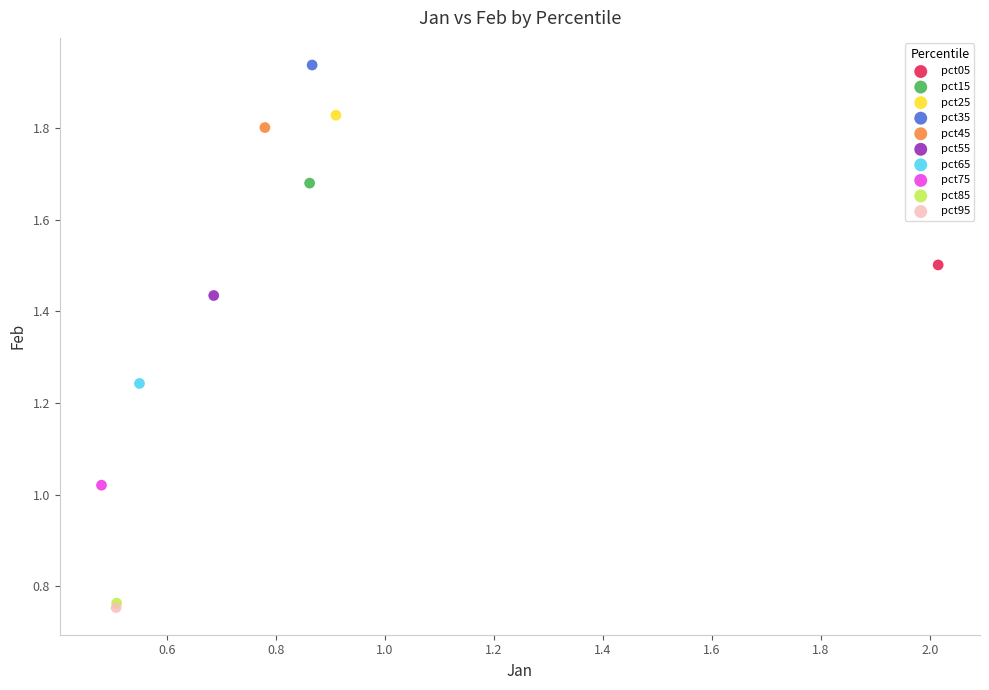

What are all the series names shown in the legend?

pct05, pct15, pct25, pct35, pct45, pct55, pct65, pct75, pct85, pct95